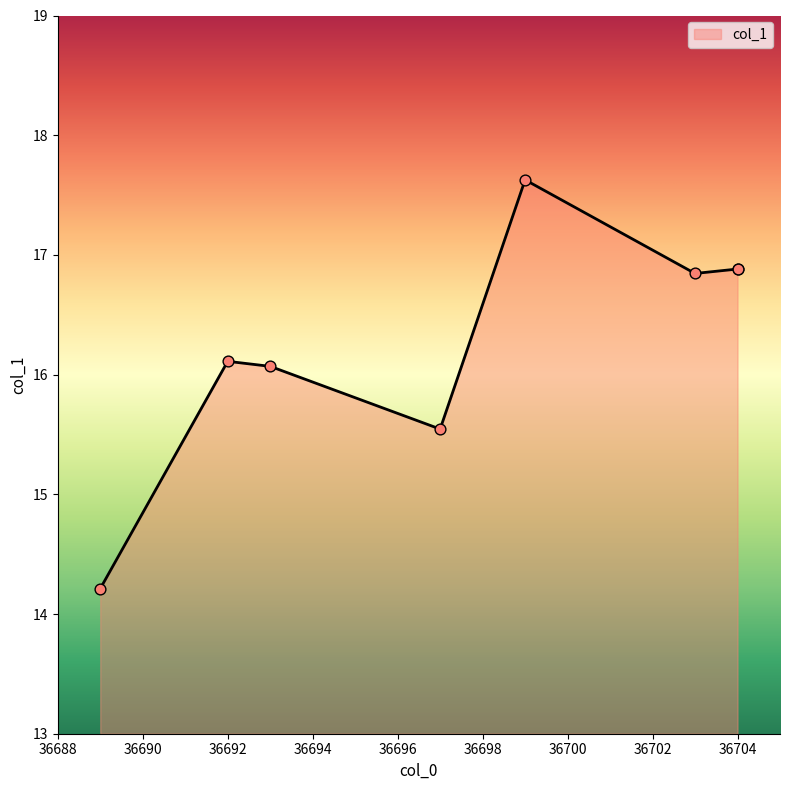

What is the ratio of the value at 36703 to the value at 36697?

1.1